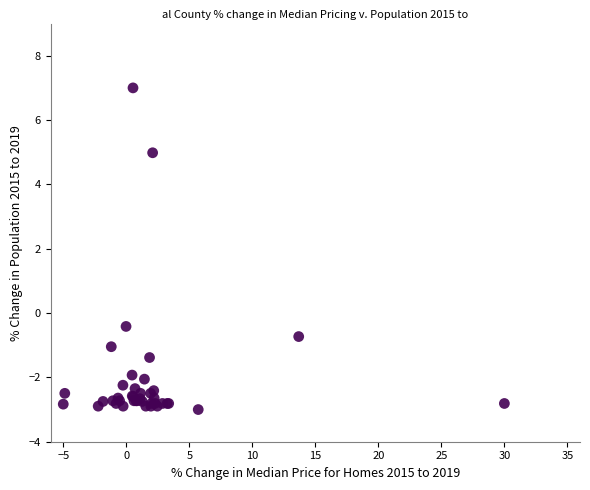

What Y value in the scatter plot is closest to 2?

-0.4